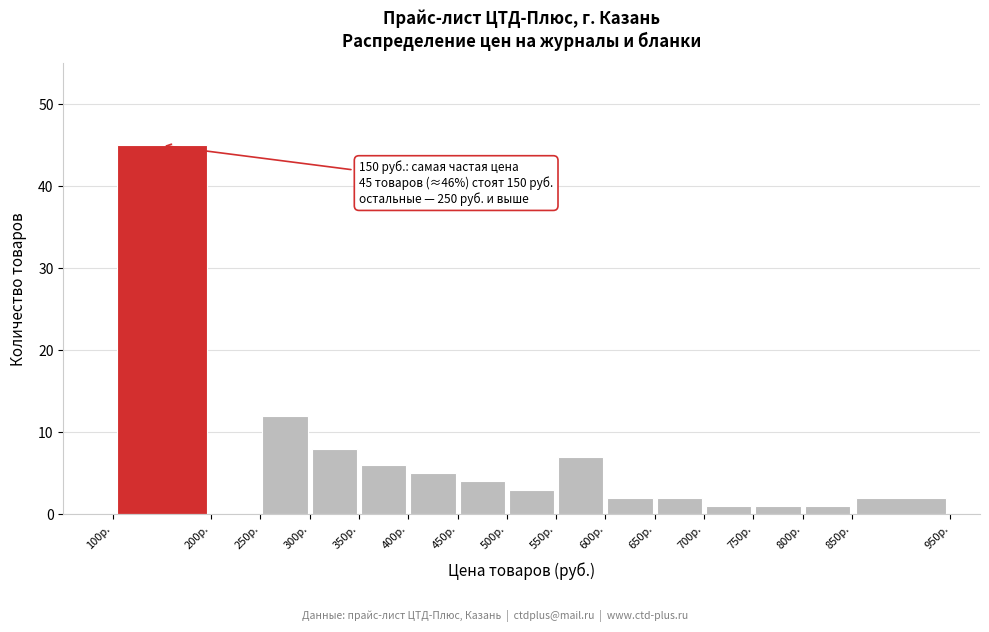

Which range on the x-axis has the tallest bar?

100 to 200